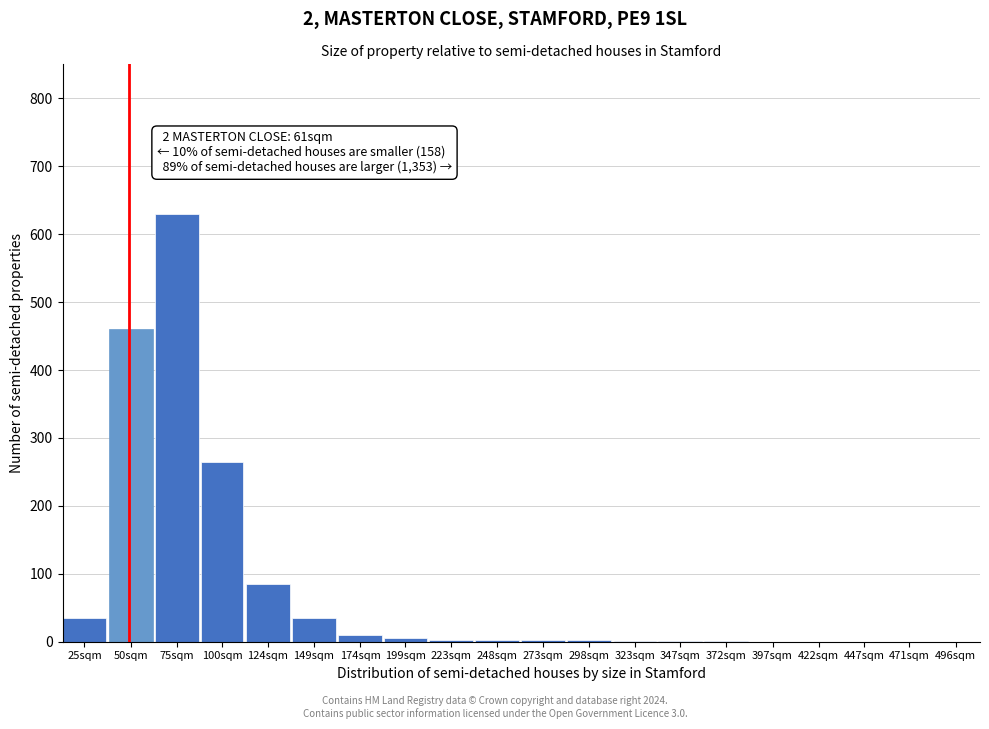

Which has a higher value, 149sqm or 124sqm?

124sqm